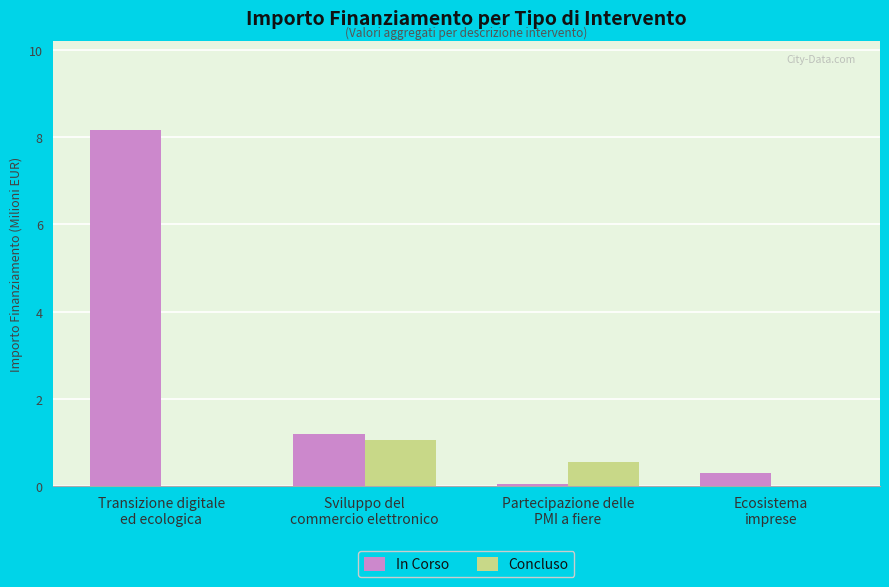

What is the maximum value shown in the chart?

8.2